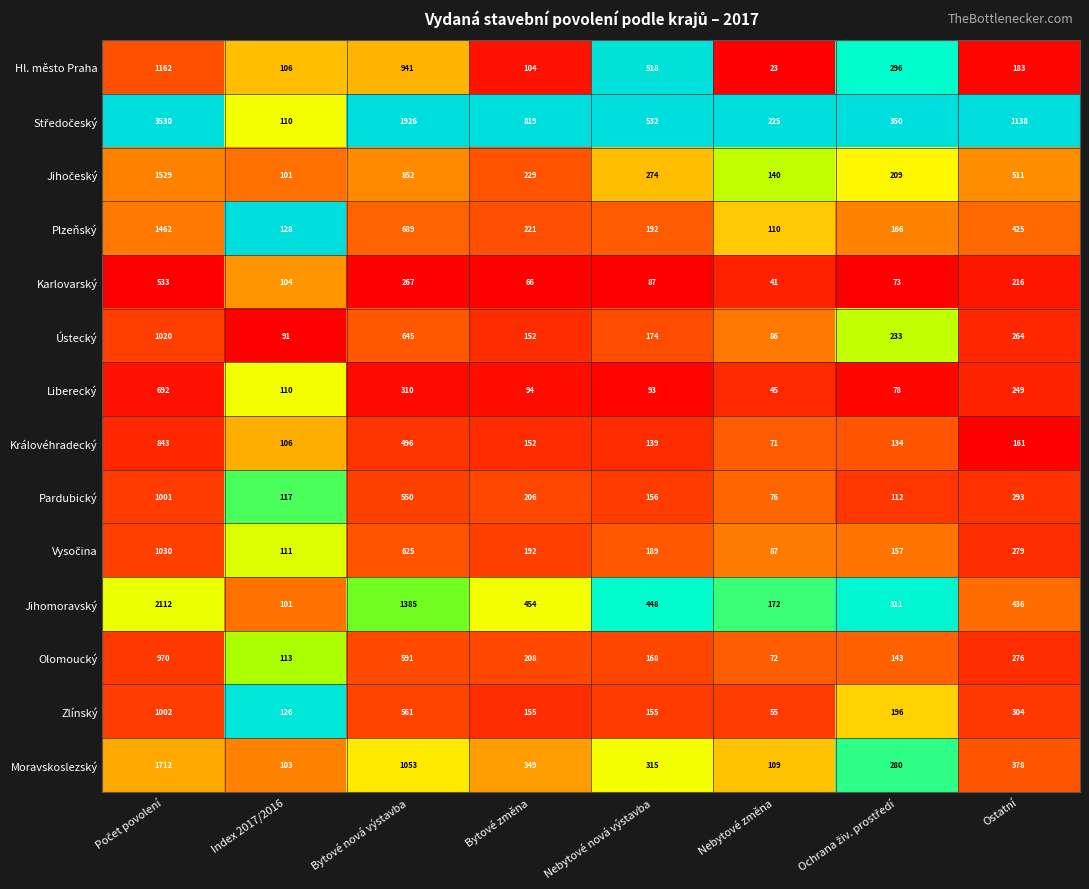

Is it true that Liberecký equals 310 at Bytové nová výstavba?

True